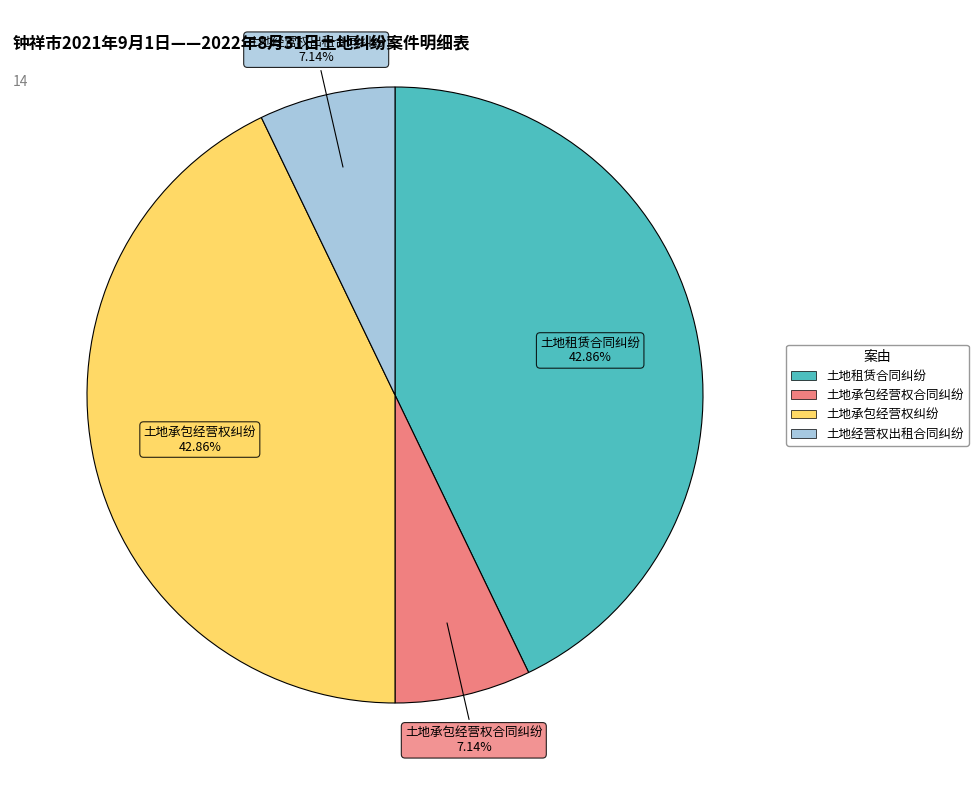

Is it true that 土地租赁合同纠纷 is 43% of the pie?

True